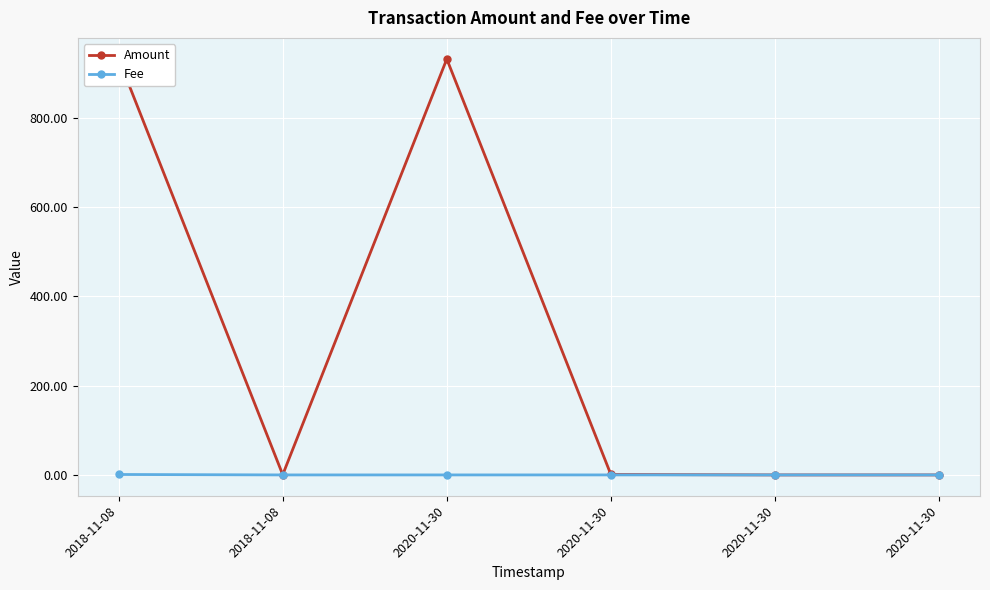

At how many categories does at least one series exceed 66?

2